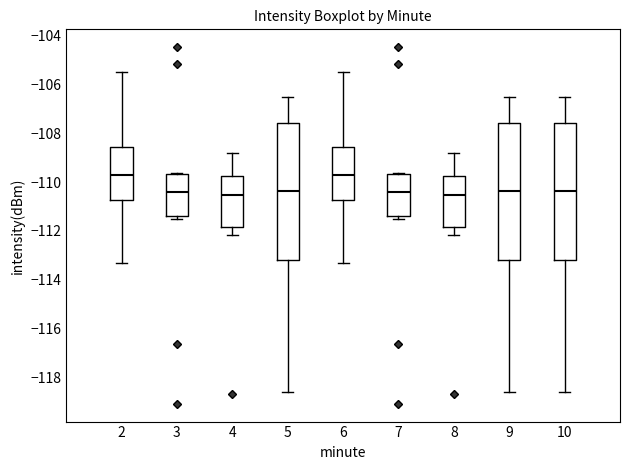

Reading left to right, read every box against the y-axis: the position of its median line, the range the box covers, and the ends of its whiskers. The values are not printed on the chart, so give them approximately, as read against the axis.

2: median -109.8, box -110.8 to -108.6, whiskers -113.4 to -105.4
3: median -110.4, box -111.4 to -109.6, whiskers -111.6 to -109.6
4: median -110.6, box -111.8 to -109.8, whiskers -112.2 to -108.8
5: median -110.4, box -113.2 to -107.6, whiskers -118.6 to -106.6
6: median -109.8, box -110.8 to -108.6, whiskers -113.4 to -105.4
7: median -110.4, box -111.4 to -109.6, whiskers -111.6 to -109.6
8: median -110.6, box -111.8 to -109.8, whiskers -112.2 to -108.8
9: median -110.4, box -113.2 to -107.6, whiskers -118.6 to -106.6
10: median -110.4, box -113.2 to -107.6, whiskers -118.6 to -106.6